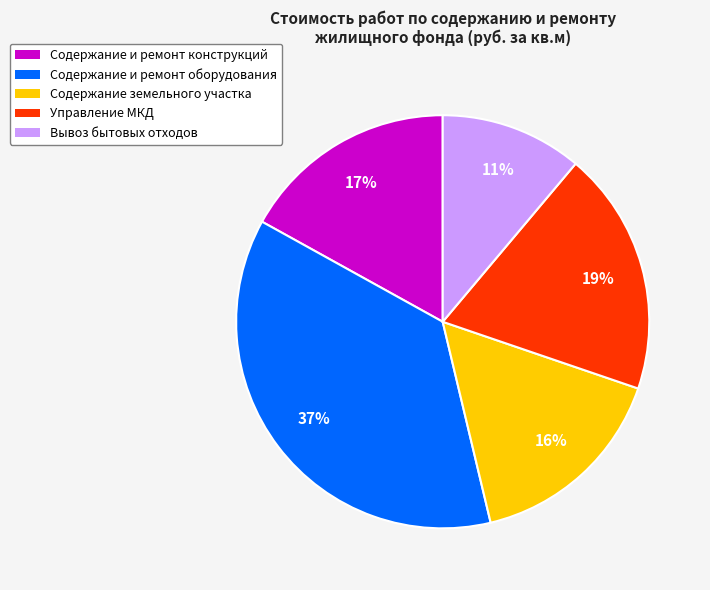

What percentage is the Содержание и ремонт конструкций slice, to the nearest percent?

17%